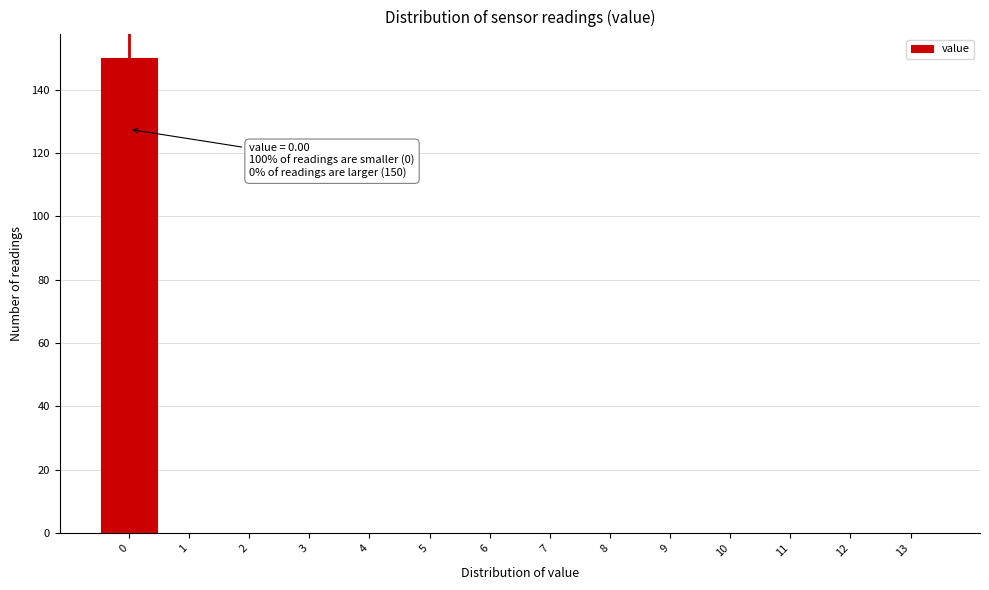

Over which range of the x-axis is the bar tallest?

-0.5 to 0.5